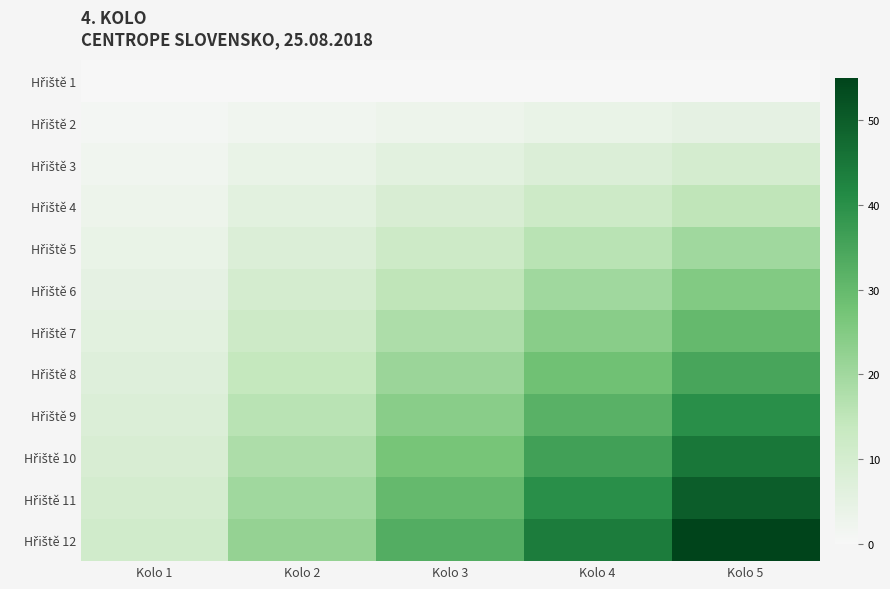

Which series changed the most between Kolo 3 and Kolo 4?

Hřiště 12